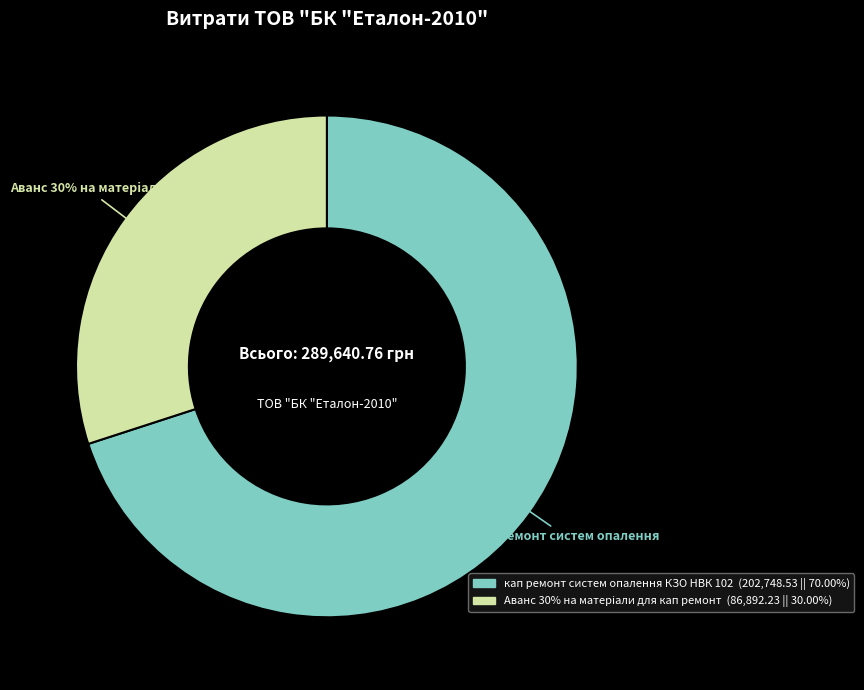

Is it true that кап ремонт систем опалення КЗО НВК 102 is 70% of the pie?

True